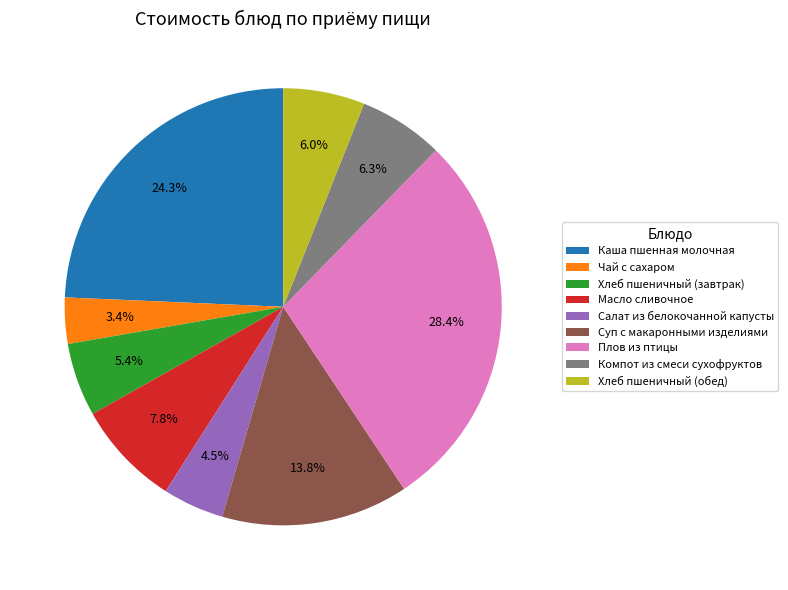

To the nearest percent, what is the difference between the largest and smallest slice percentages?

25%